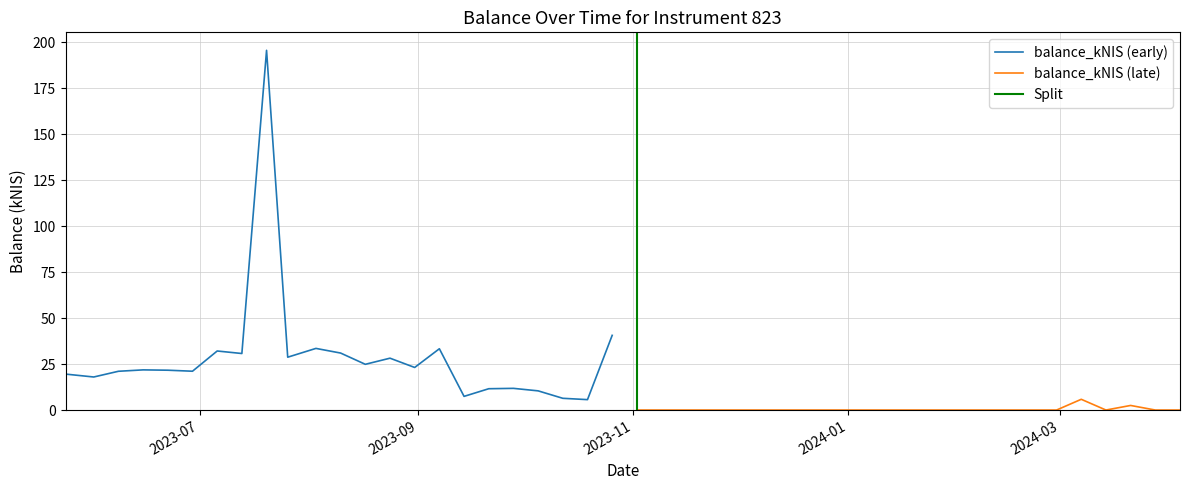

How many interior local peaks (higher than both neighbors) does the data have?

10